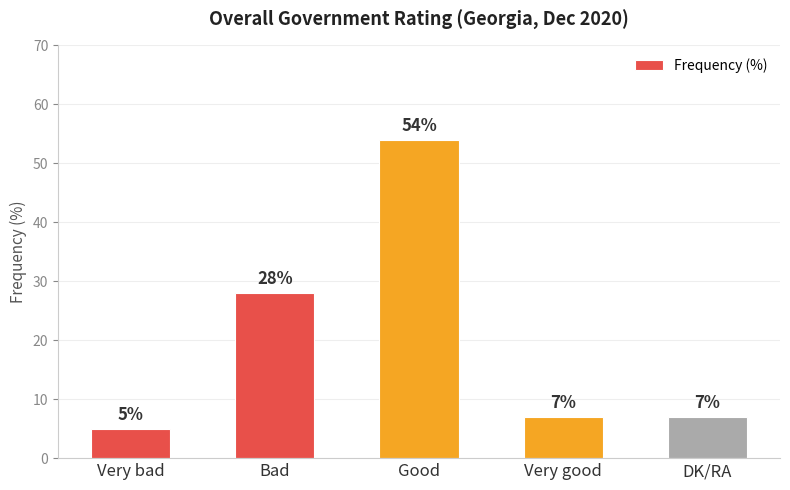

Is it true that the value at Good is 54?

True